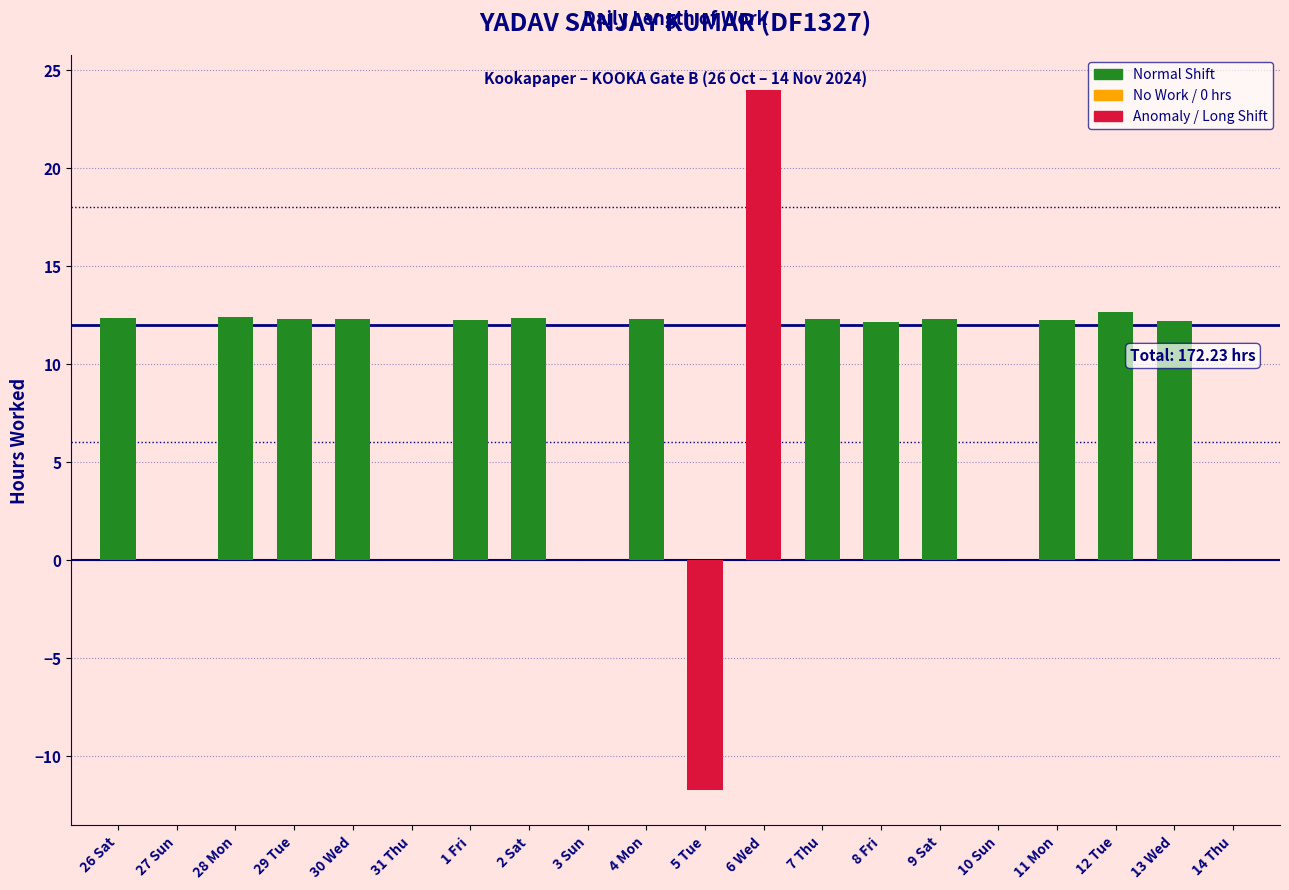

What is the greatest value displayed?

24.0